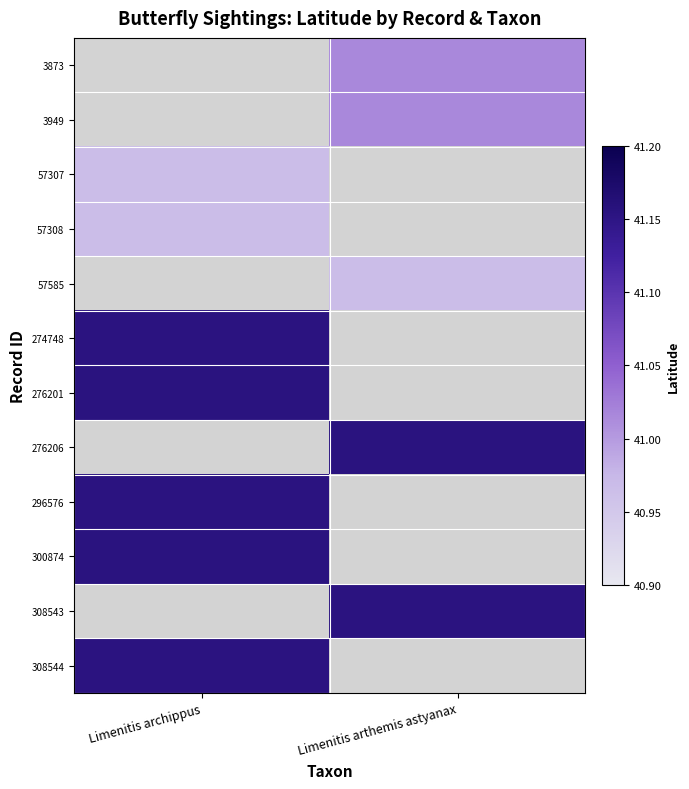

What is the spread (max minus min) of values at Limenitis arthemis astyanax?

0.2